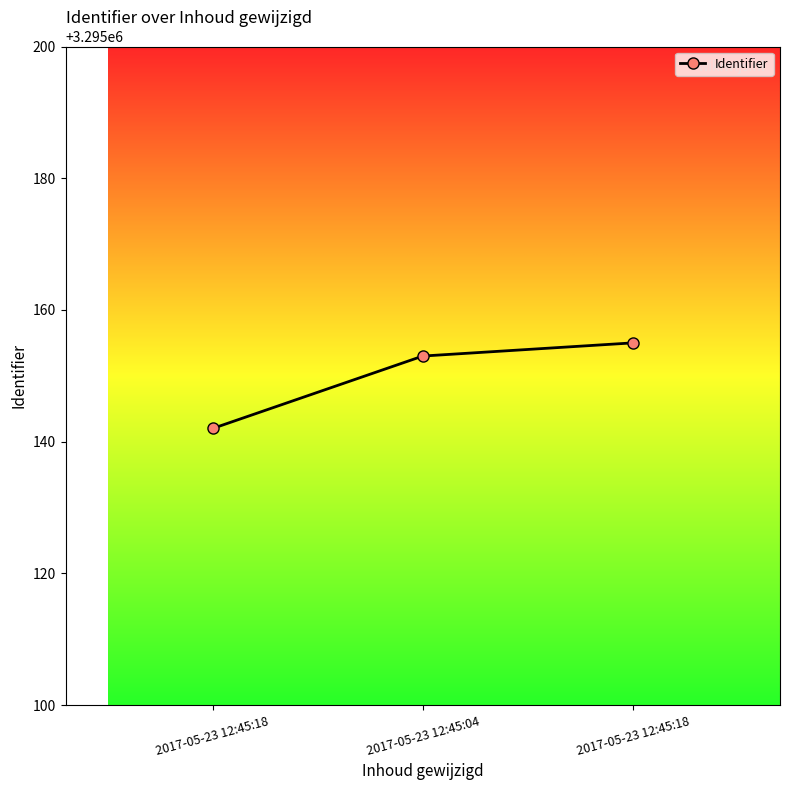

How many lines are shown in the chart?

1